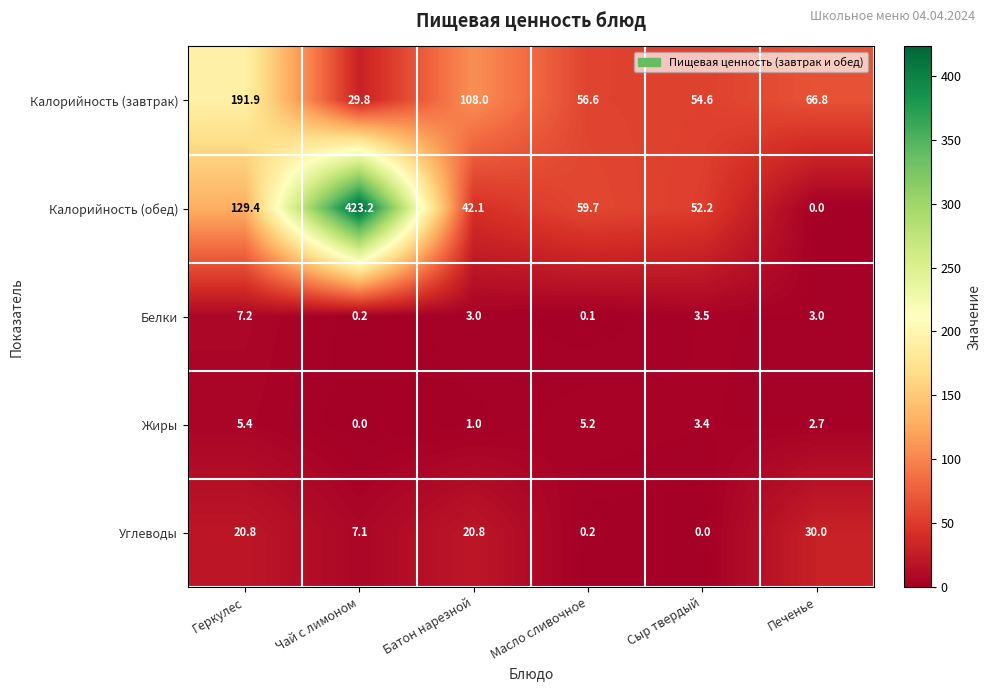

Reading left to right, transcribe all the data shown in this chart.

Калорийность (завтрак): Геркулес=191.9	Чай с лимоном=29.8	Батон нарезной=108.0	Масло сливочное=56.6	Сыр твердый=54.6	Печенье=66.8
Калорийность (обед): Геркулес=129.4	Чай с лимоном=423.2	Батон нарезной=42.1	Масло сливочное=59.7	Сыр твердый=52.2	Печенье=0.0
Белки: Геркулес=7.2	Чай с лимоном=0.2	Батон нарезной=3.0	Масло сливочное=0.1	Сыр твердый=3.5	Печенье=3.0
Жиры: Геркулес=5.4	Чай с лимоном=0.0	Батон нарезной=1.0	Масло сливочное=5.2	Сыр твердый=3.4	Печенье=2.7
Углеводы: Геркулес=20.8	Чай с лимоном=7.1	Батон нарезной=20.8	Масло сливочное=0.2	Сыр твердый=0.0	Печенье=30.0